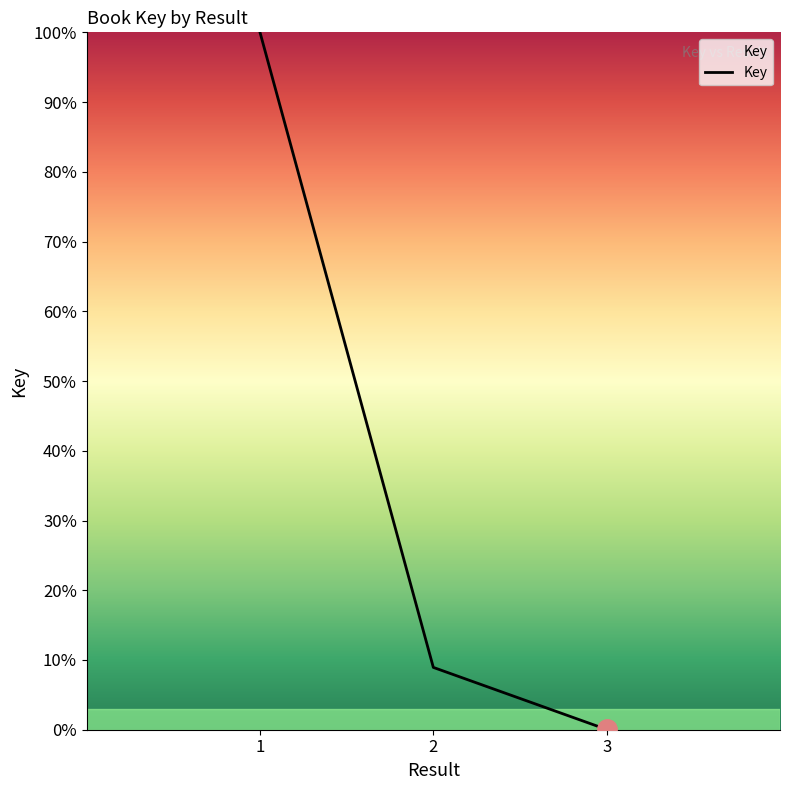

The chart shows a value of 8.9 at 2. True or false?

True